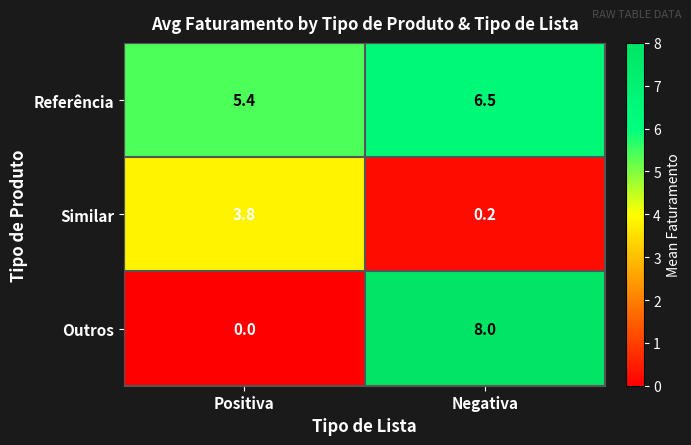

What is the sum of all Referência values?

11.9